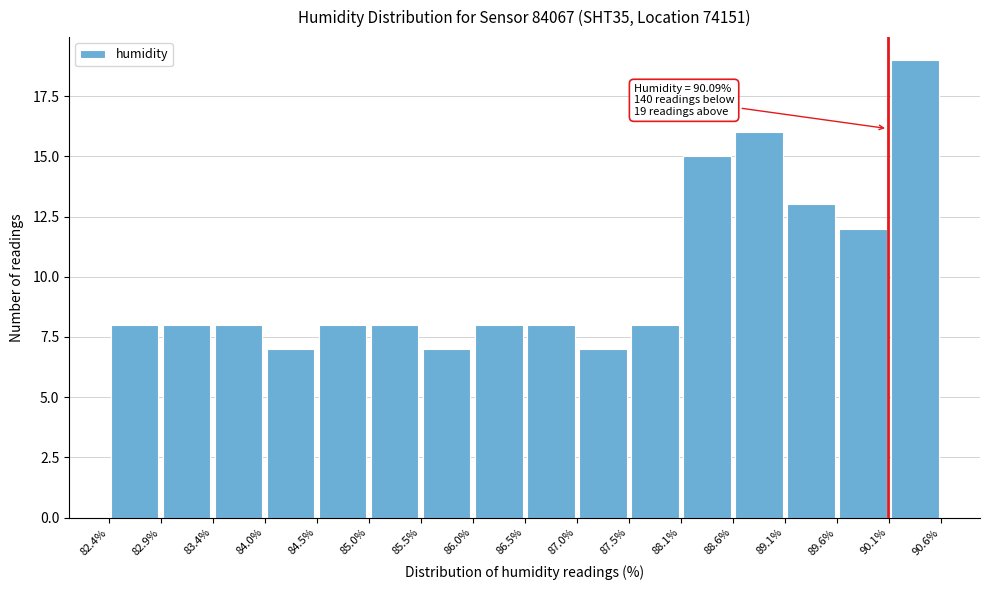

Over which range of the x-axis is the bar tallest?

90.1% to 90.6%